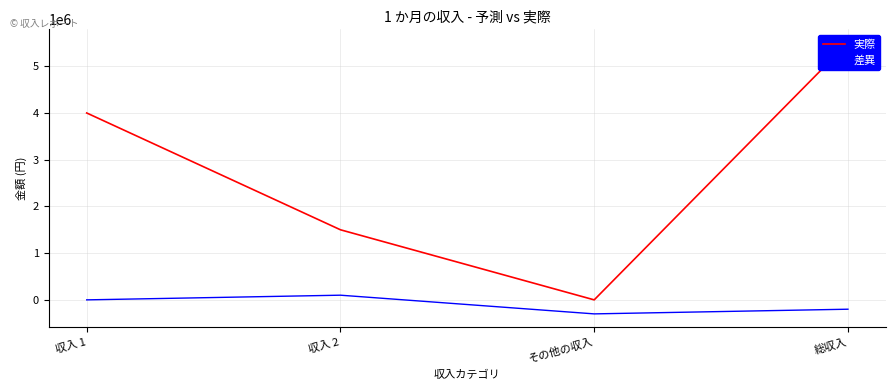

Which has a higher value, 収入 2 or 総収入?

総収入